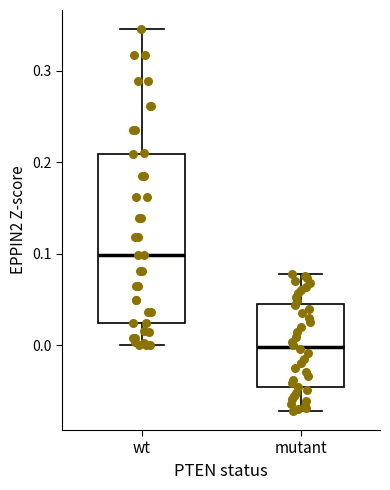

Which box is the tallest, from its lower edge to its upper edge?

wt